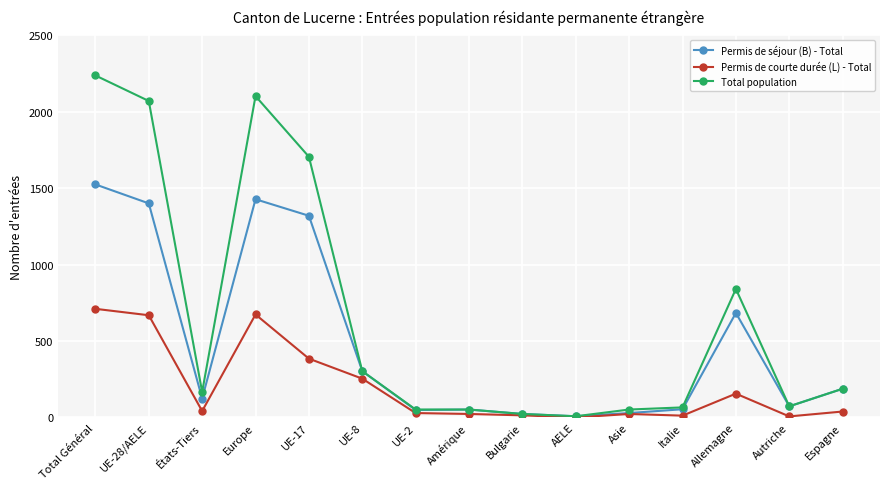

At which category does Permis de courte durée (L) - Total reach its first local peak?

Europe